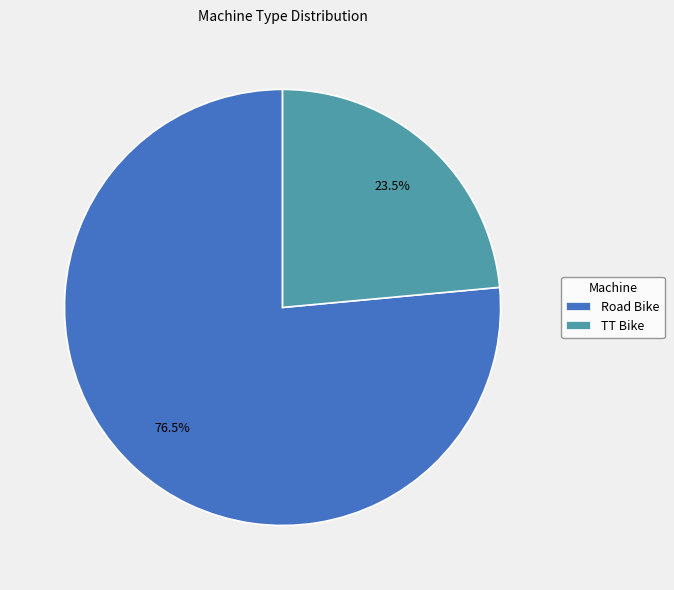

What is the largest slice in the pie chart?

Road Bike